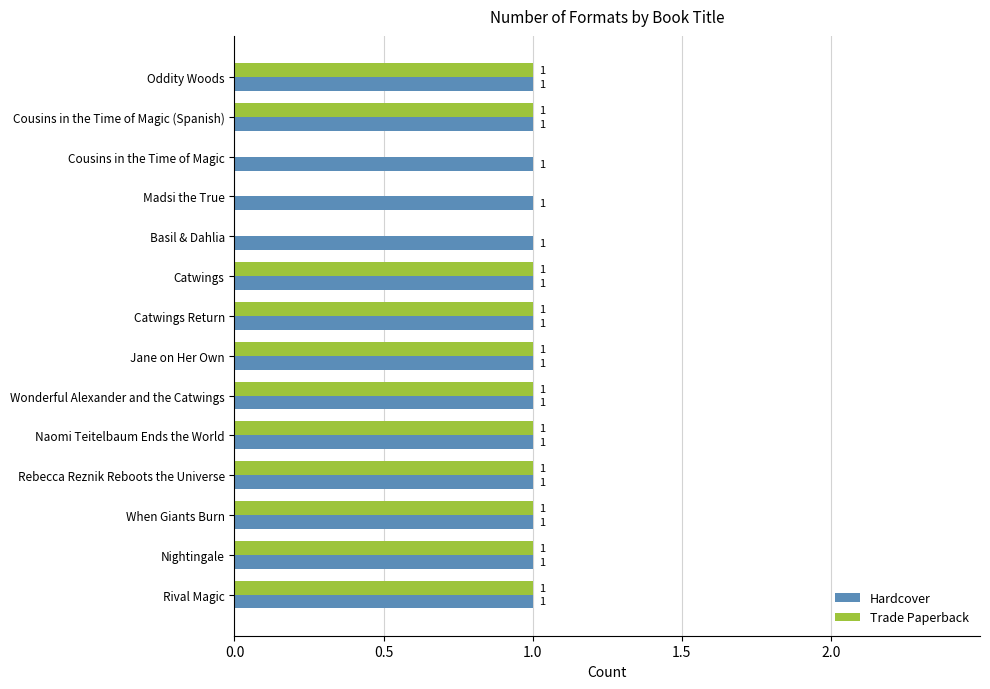

How many Trade Paperback values are between 1 and 2?

11